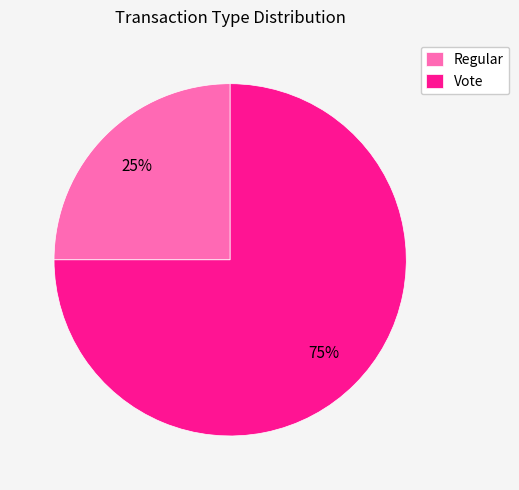

Is the sum of Vote and Regular greater than half?

Yes